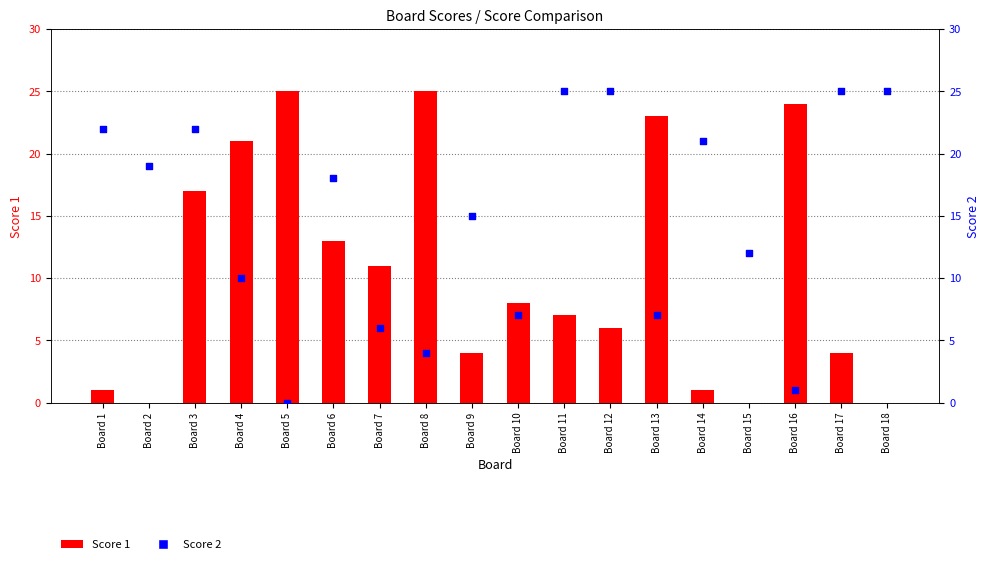

Which series reaches the maximum Y coordinate?

Score 1